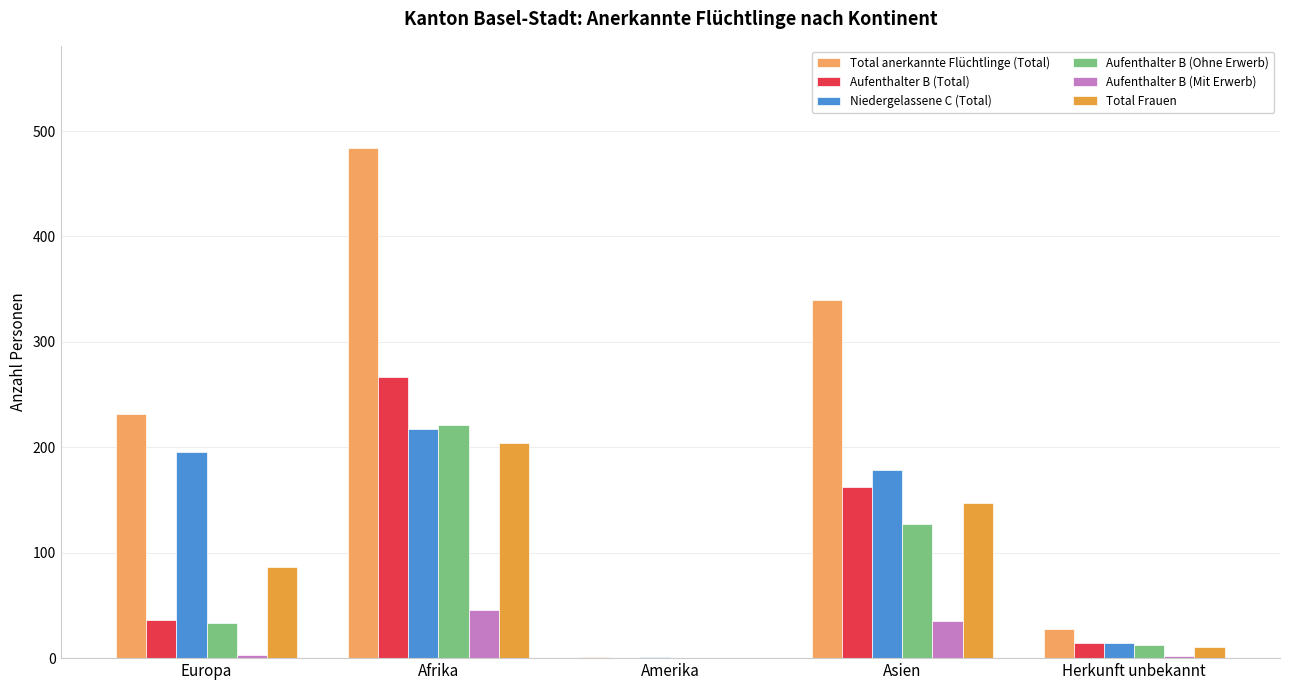

Which series changed the most between Europa and Asien?

Aufenthalter B (Total)